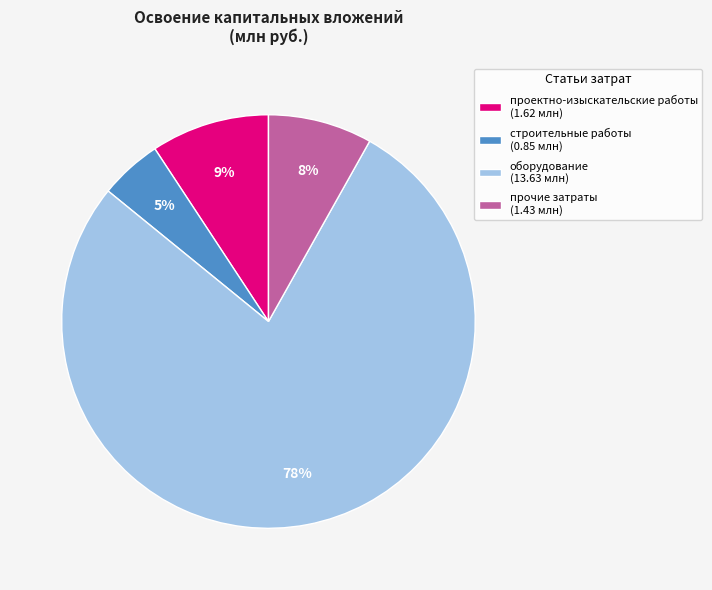

To the nearest percent, what is the combined percentage of строительные работы and прочие затраты?

13%